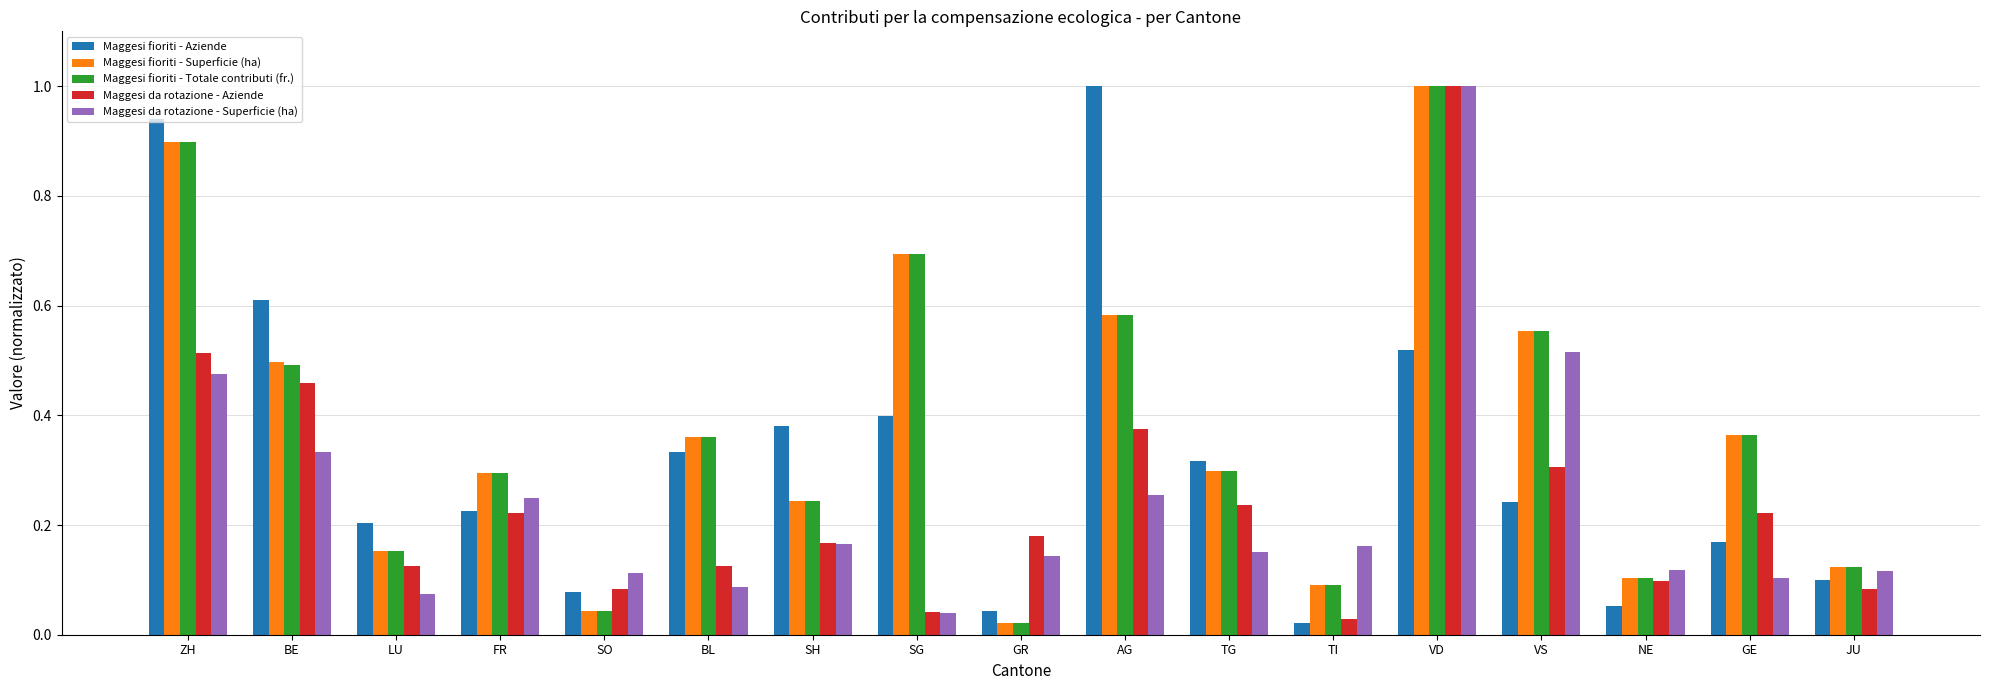

Which series changed the most between TI and VD?

Maggesi da rotazione - Aziende